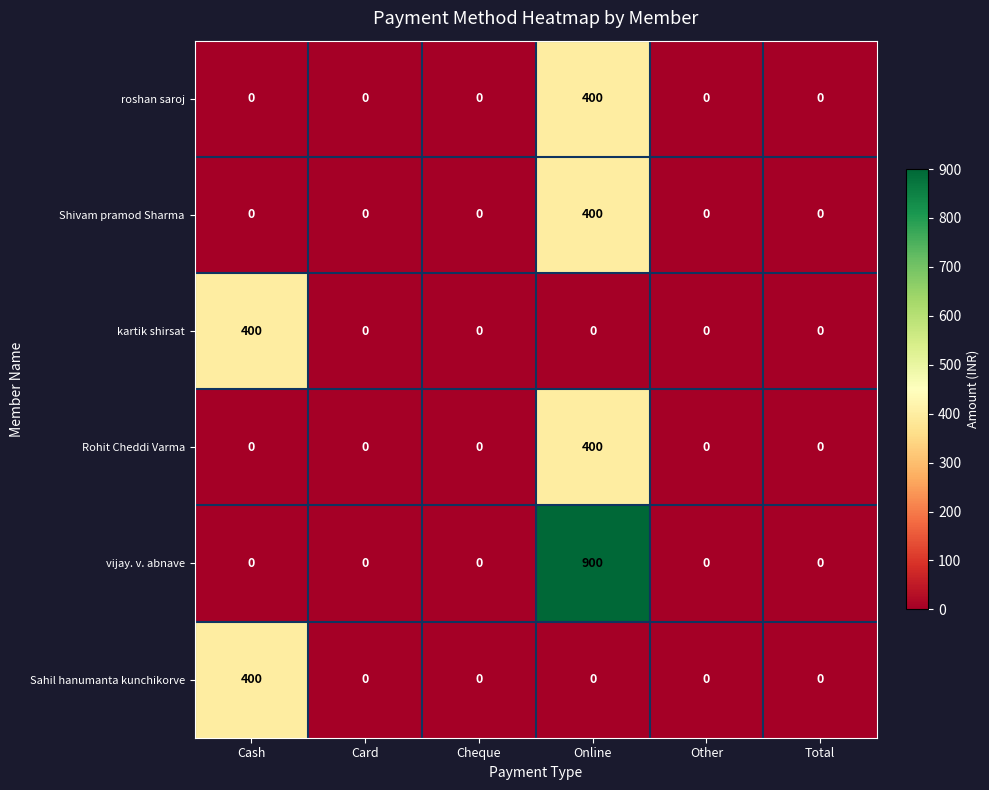

Which category has the highest value across all series?

Online